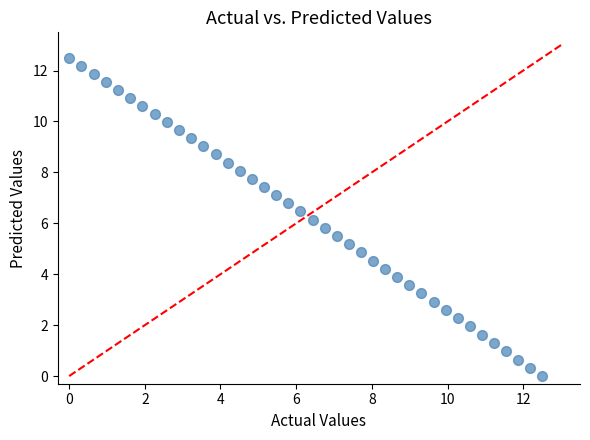

What is the range of X values (max minus min)?

12.5